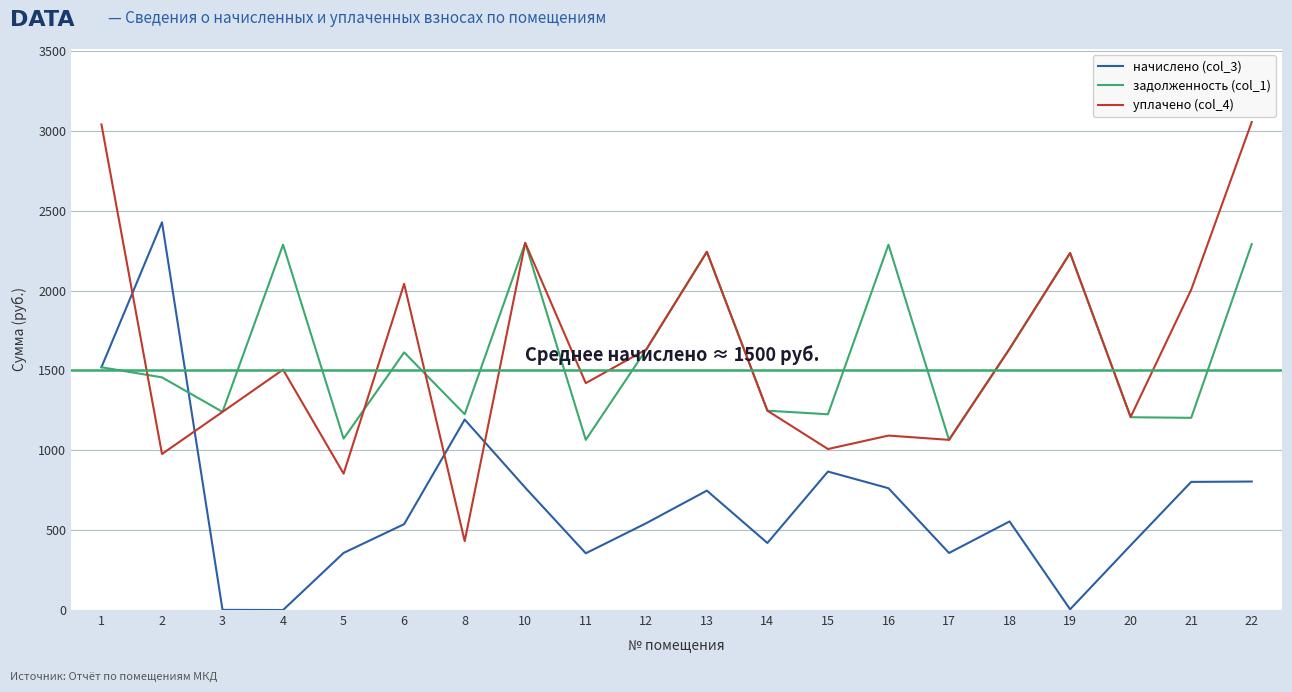

What is the total value across all series at 10?

5364.2